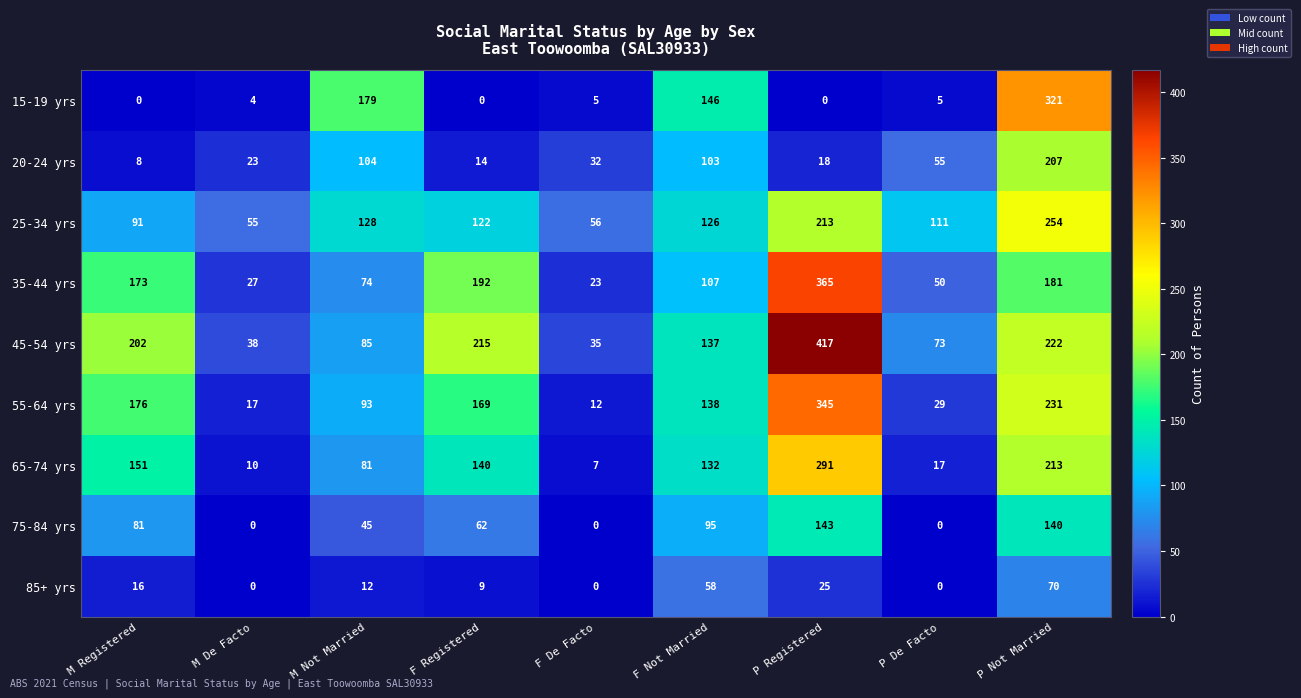

List the series in order of their peak value, lowest first.

85+ yrs, 75-84 yrs, 20-24 yrs, 25-34 yrs, 65-74 yrs, 15-19 yrs, 55-64 yrs, 35-44 yrs, 45-54 yrs